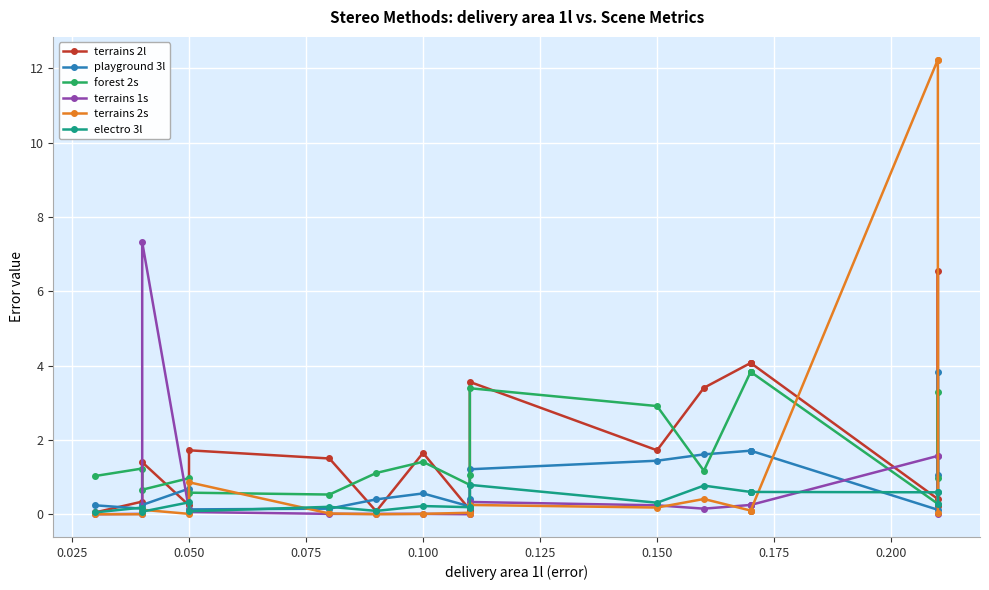

How many lines are shown in the chart?

6